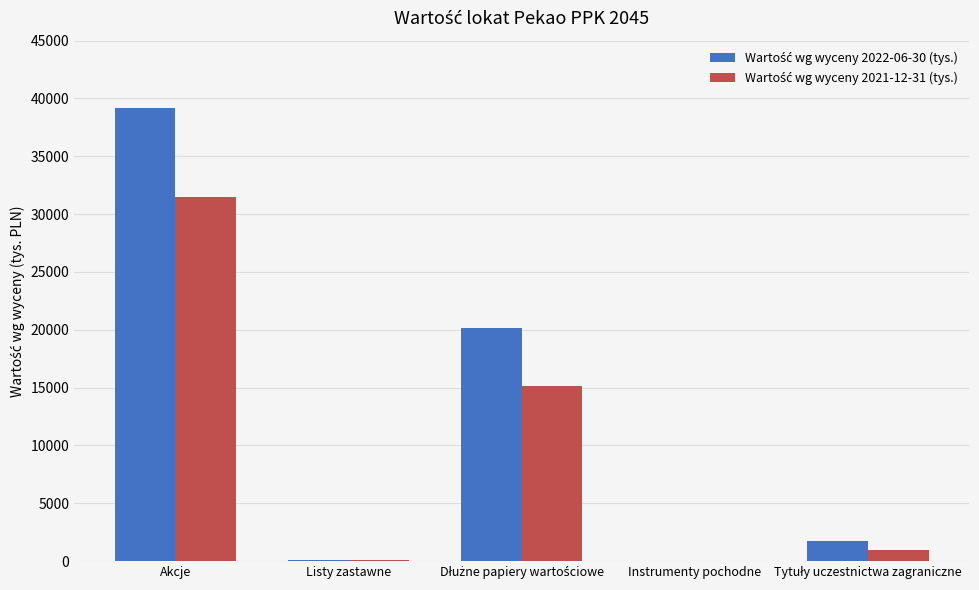

At which category is the sum across all series the highest?

Akcje